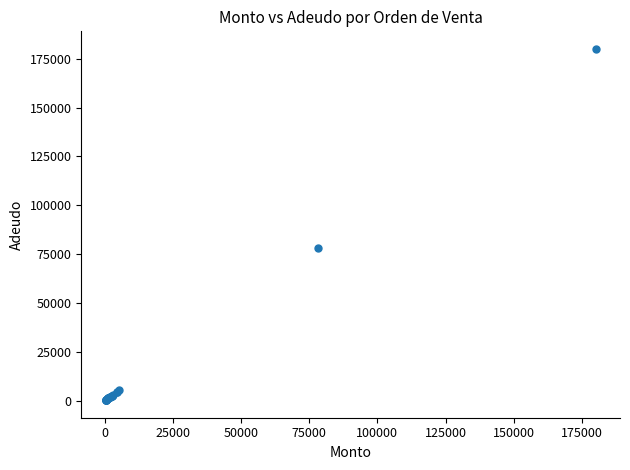

What Y value in the scatter plot is closest to 90200?

78390